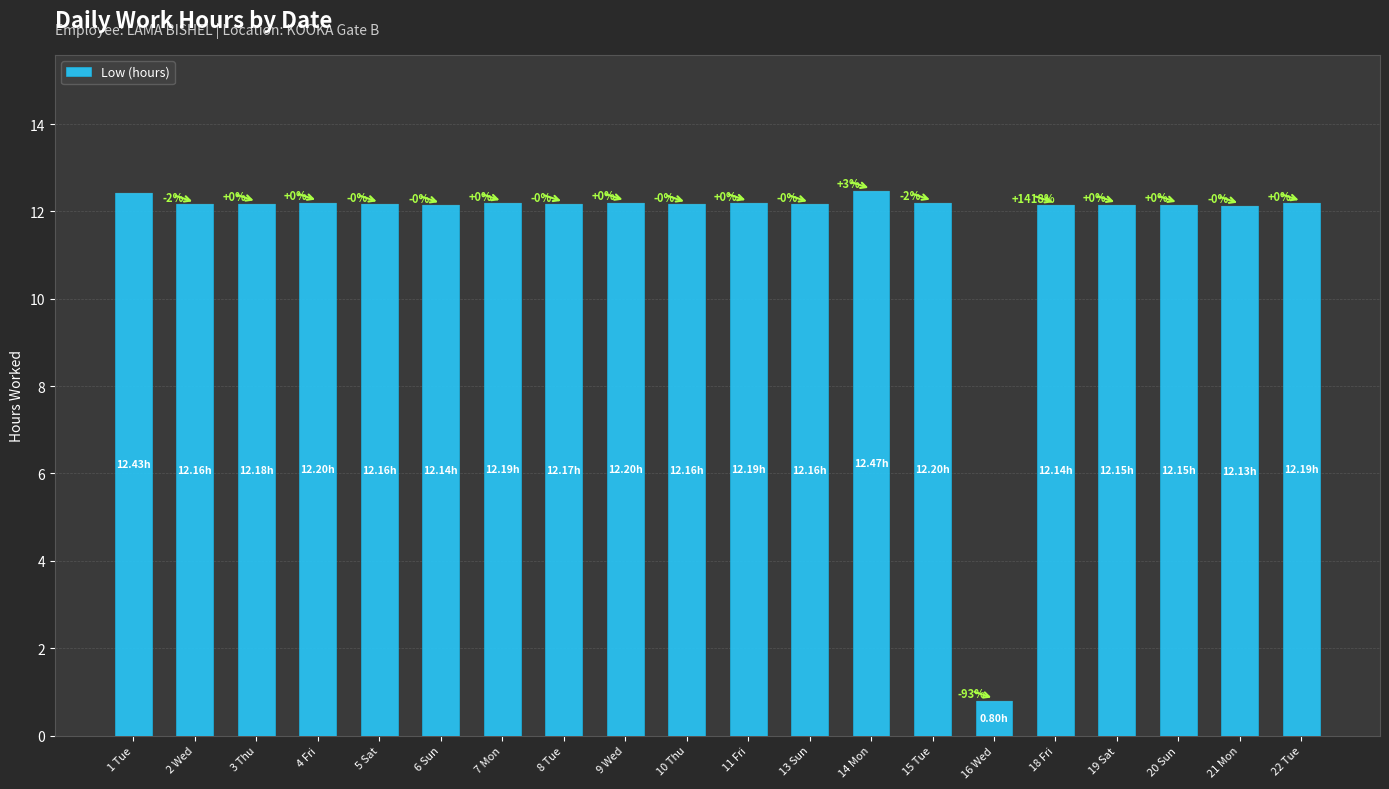

How many bars are there in total?

20